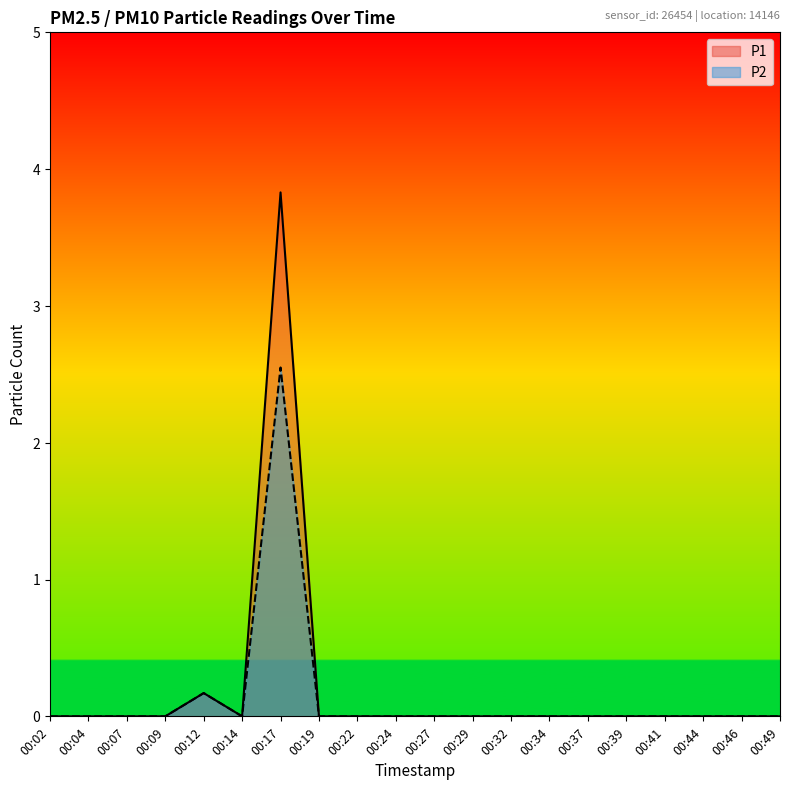

Which series has the largest range (max minus min)?

P1